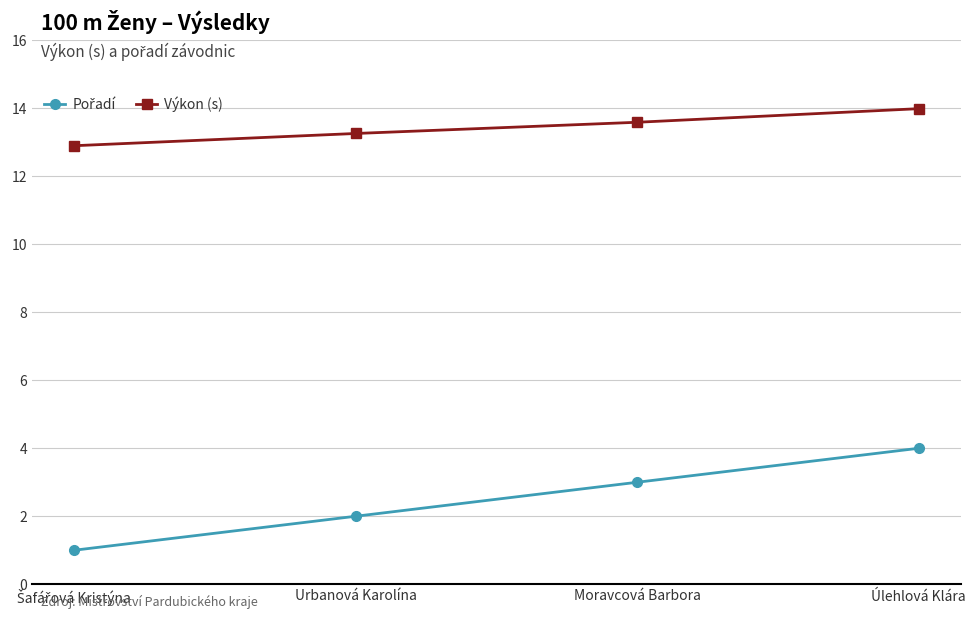

What is the label of the 2nd point from the right?

Moravcová Barbora